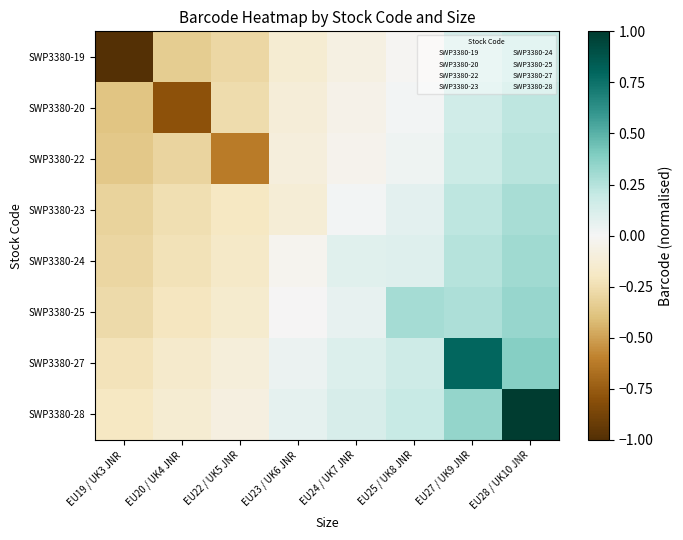

Between EU24 / UK7 JNR and EU27 / UK9 JNR, which is larger?

EU27 / UK9 JNR